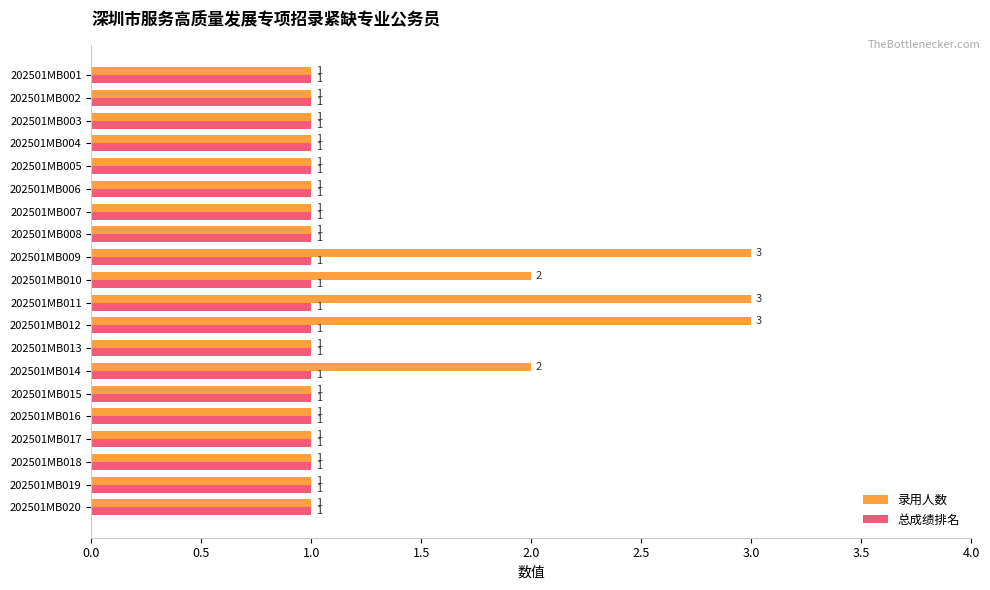

List the series in order of their overall mean, highest first.

录用人数, 总成绩排名